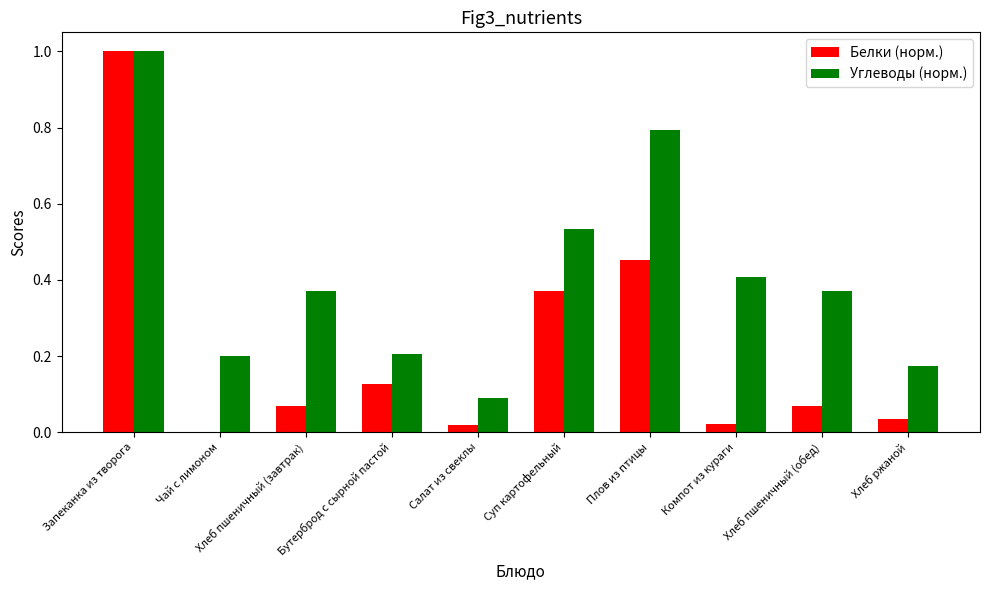

Is it true that Белки (норм.) equals 0.0 at Хлеб пшеничный (завтрак)?

False